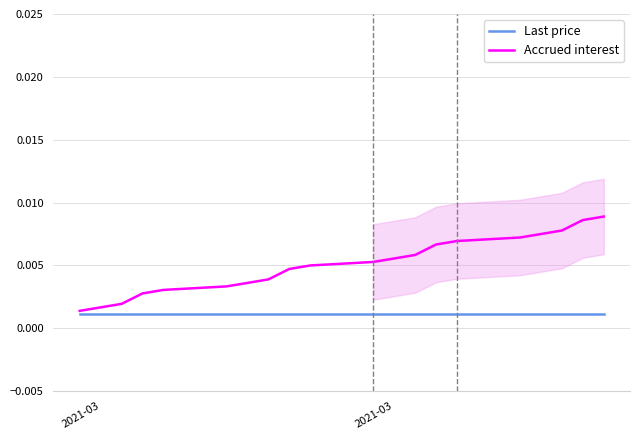

What are all the series names shown in the legend?

Last price, Accrued interest